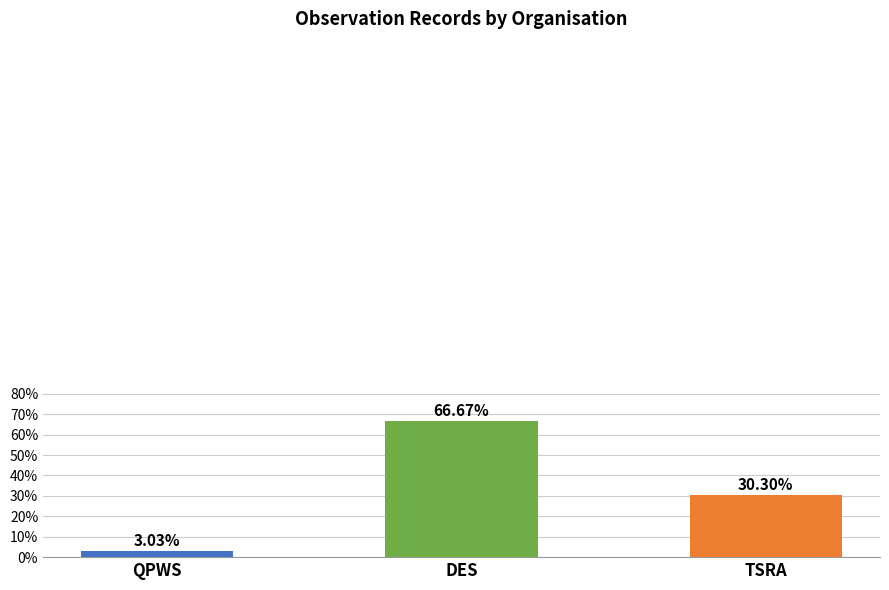

Does the chart contain any negative values?

No